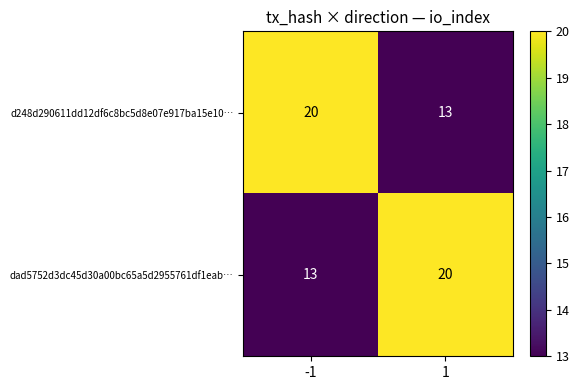

What is the difference between the maximum and minimum values in the d248d290611dd12df6c8bc5d8e07e917ba15e10… series?

7